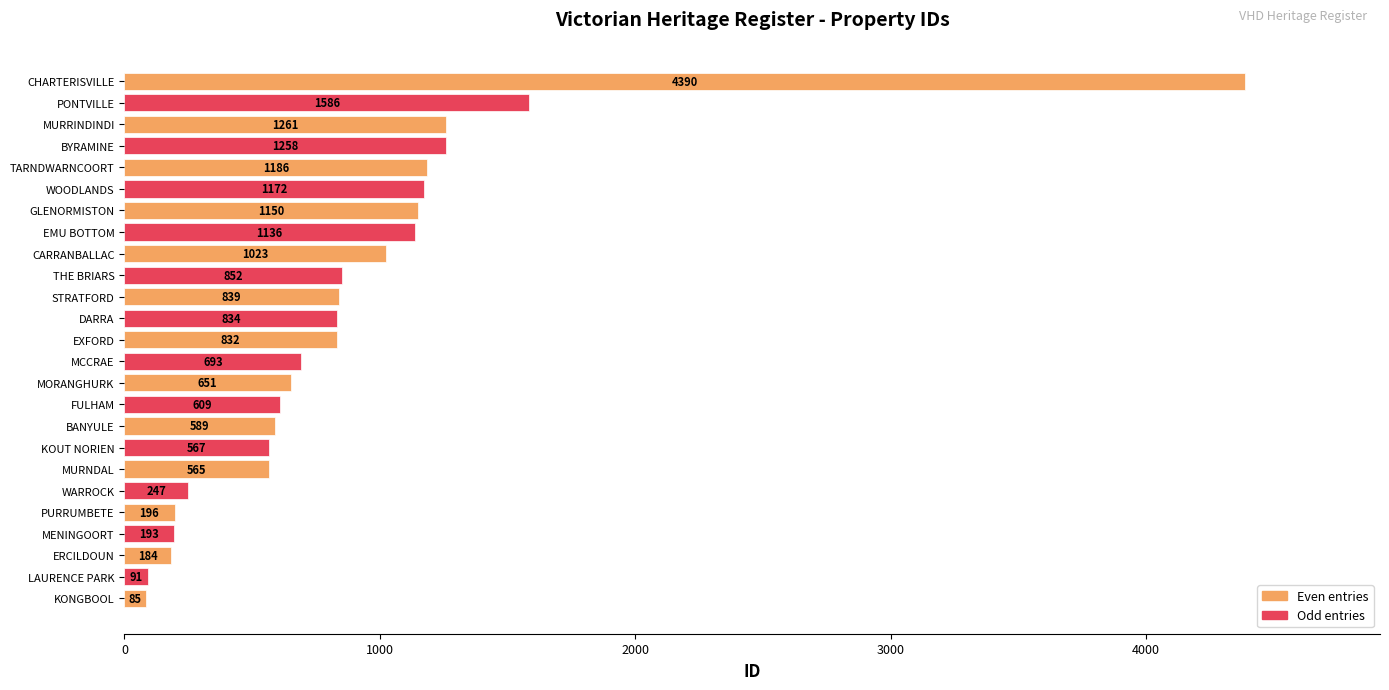

What is the maximum value shown in the chart?

4390